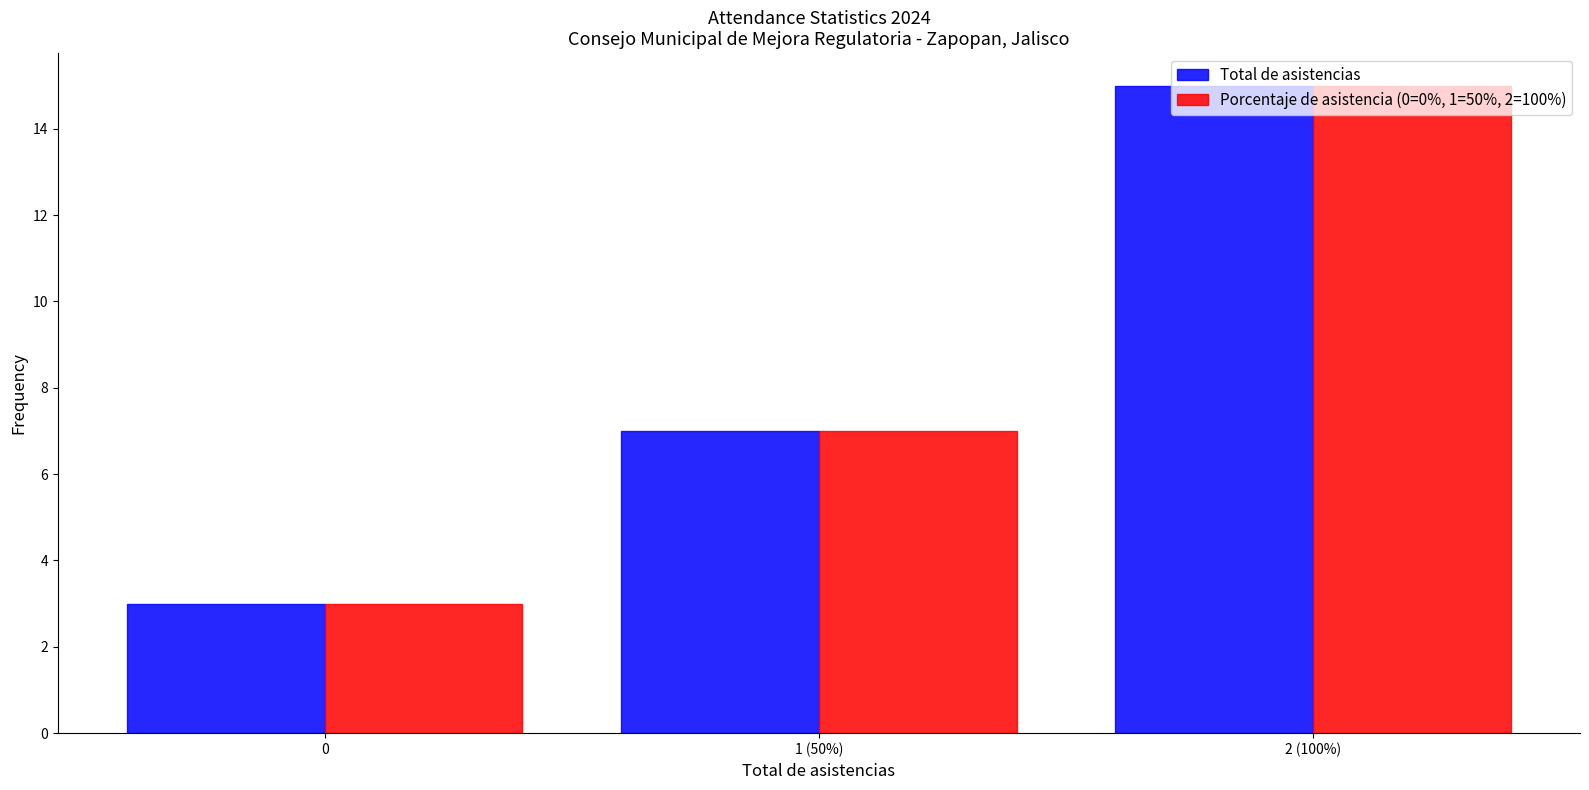

Is it true that Total de asistencias equals 22 at 2 (100%)?

False